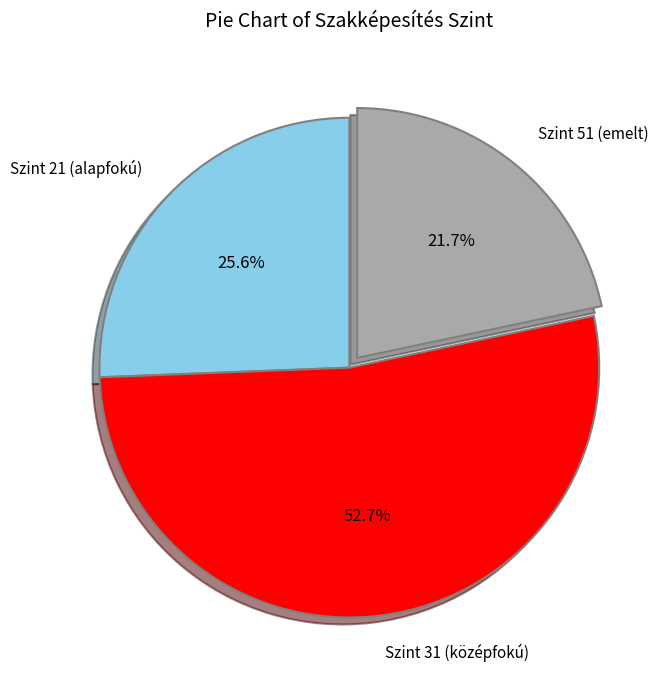

To the nearest percent, what is the difference between the largest and smallest slice percentages?

31%